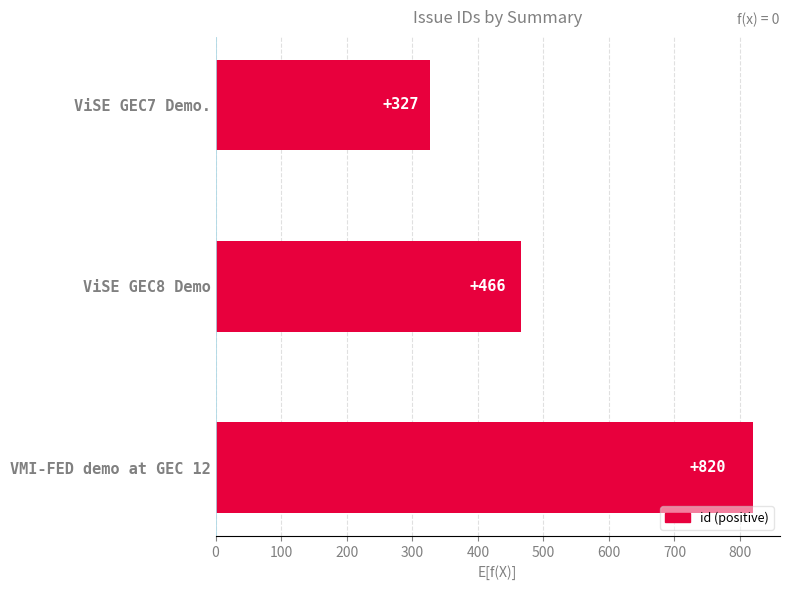

What is the minimum value shown in the chart?

327